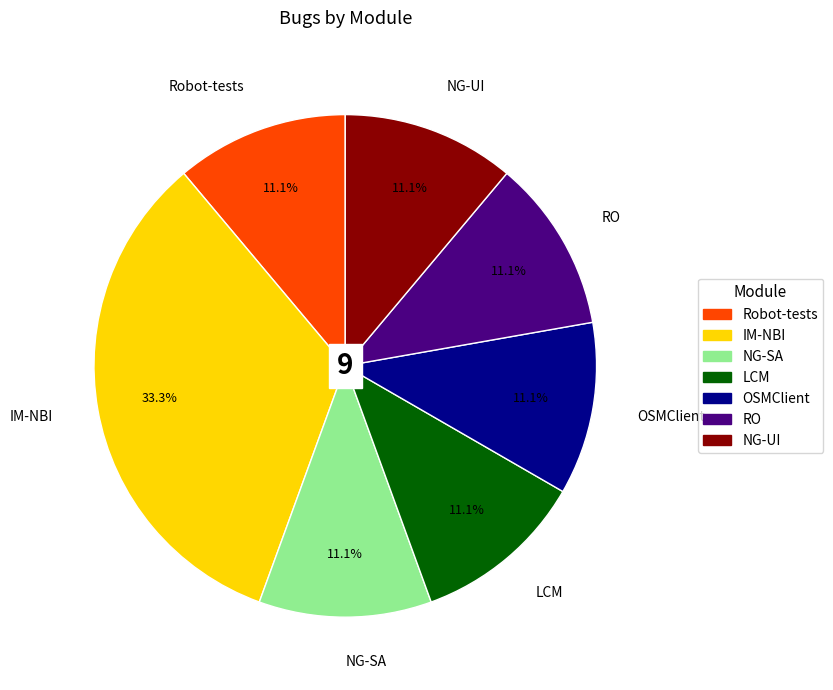

Is it true that NG-UI is 21% of the pie?

False